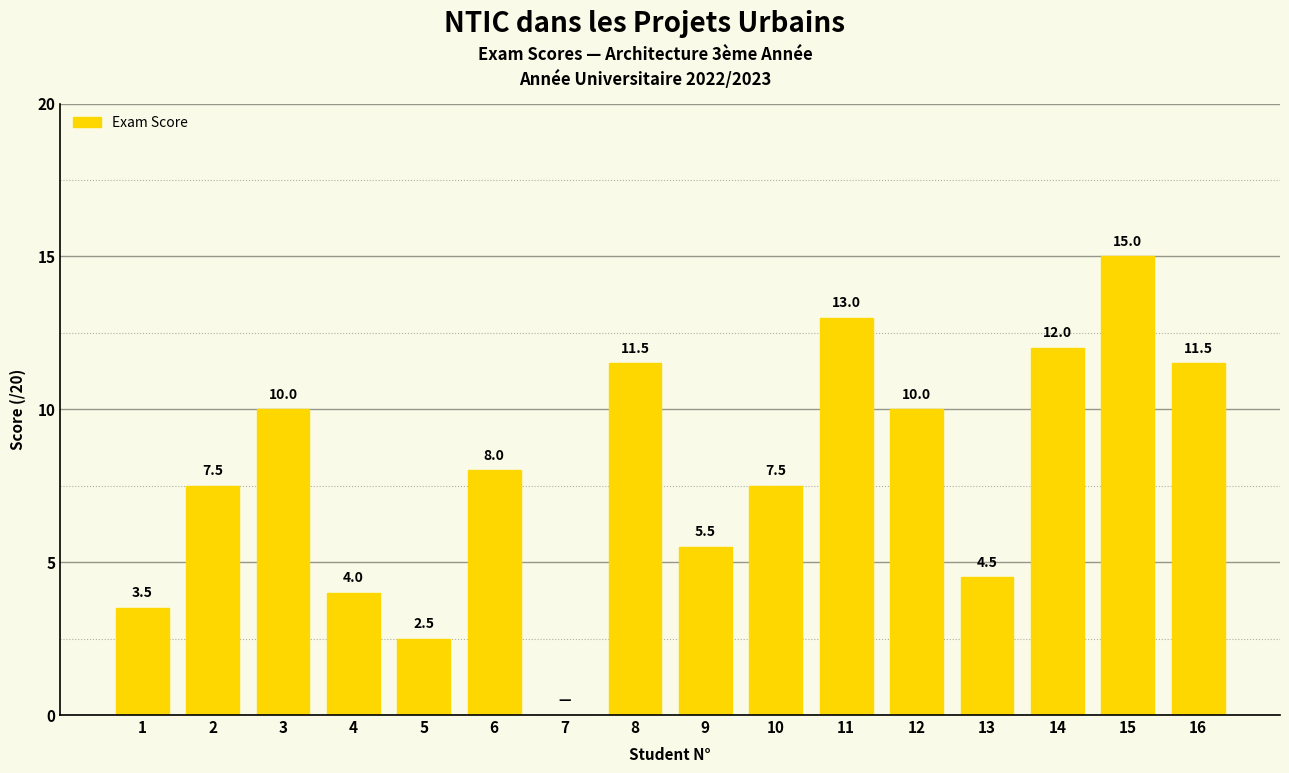

Reading left to right, what are all the values shown in this chart?

1=3.5	2=7.5	3=10.0	4=4.0	5=2.5	6=8.0	7=0.0	8=11.5	9=5.5	10=7.5	11=13.0	12=10.0	13=4.5	14=12.0	15=15.0	16=11.5